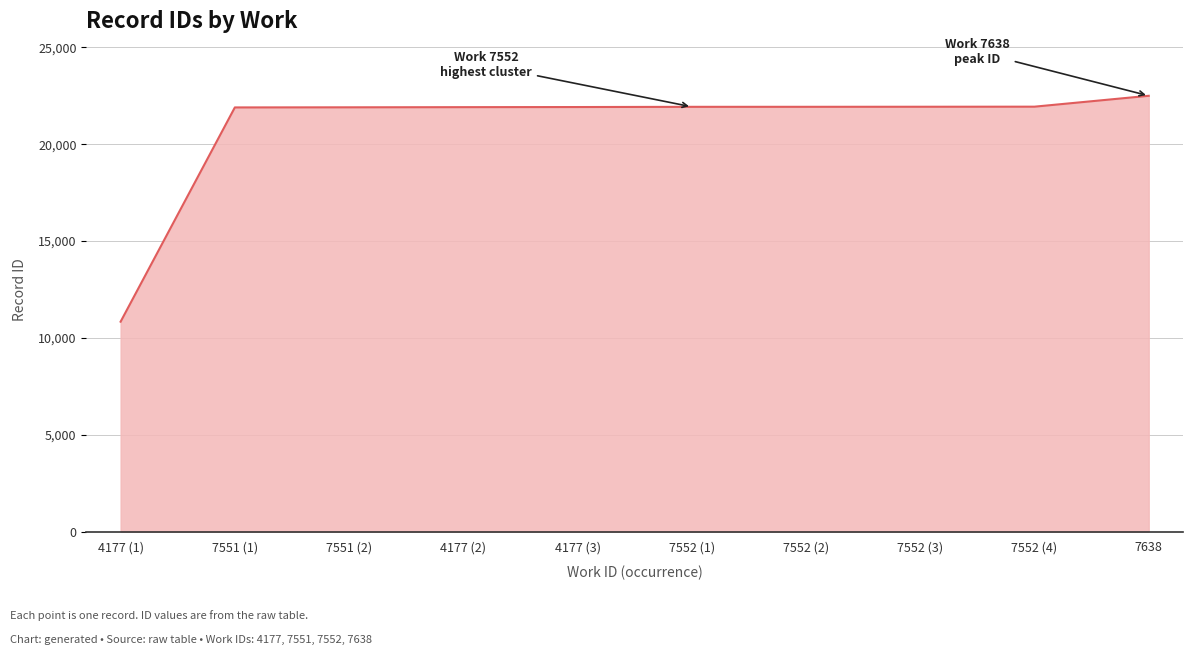

What is the smallest value displayed?

10838